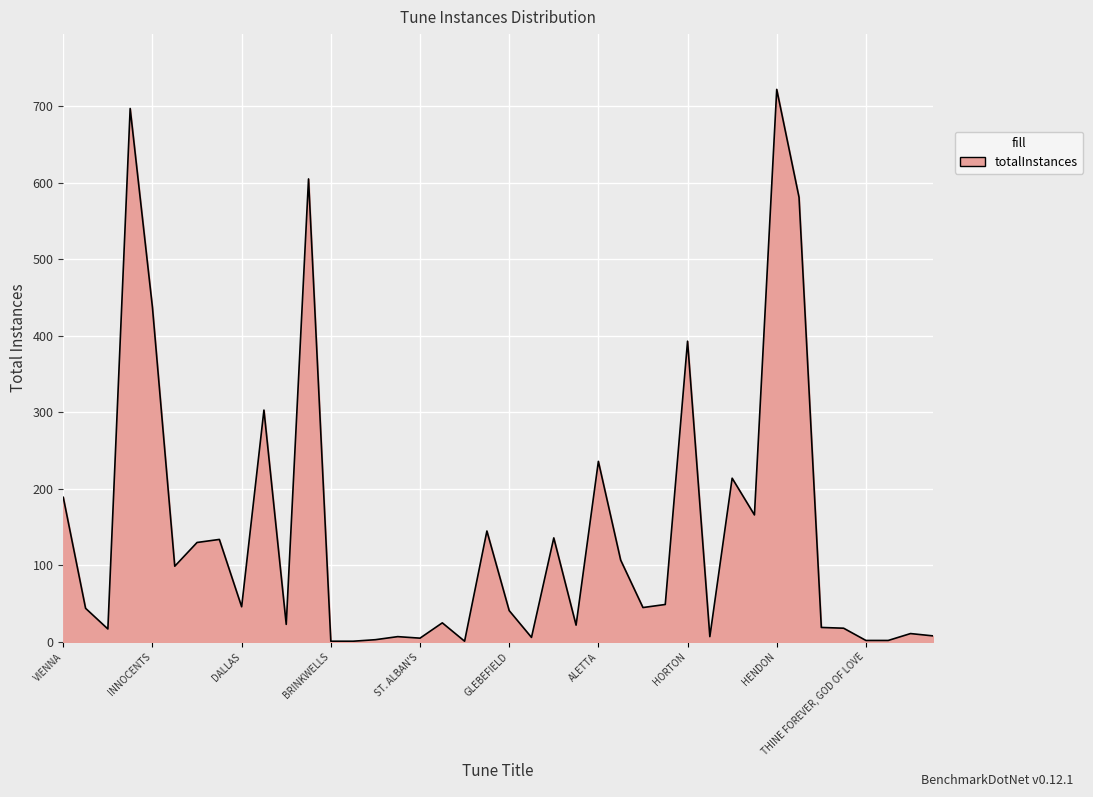

What is the maximum value shown in the chart?

722